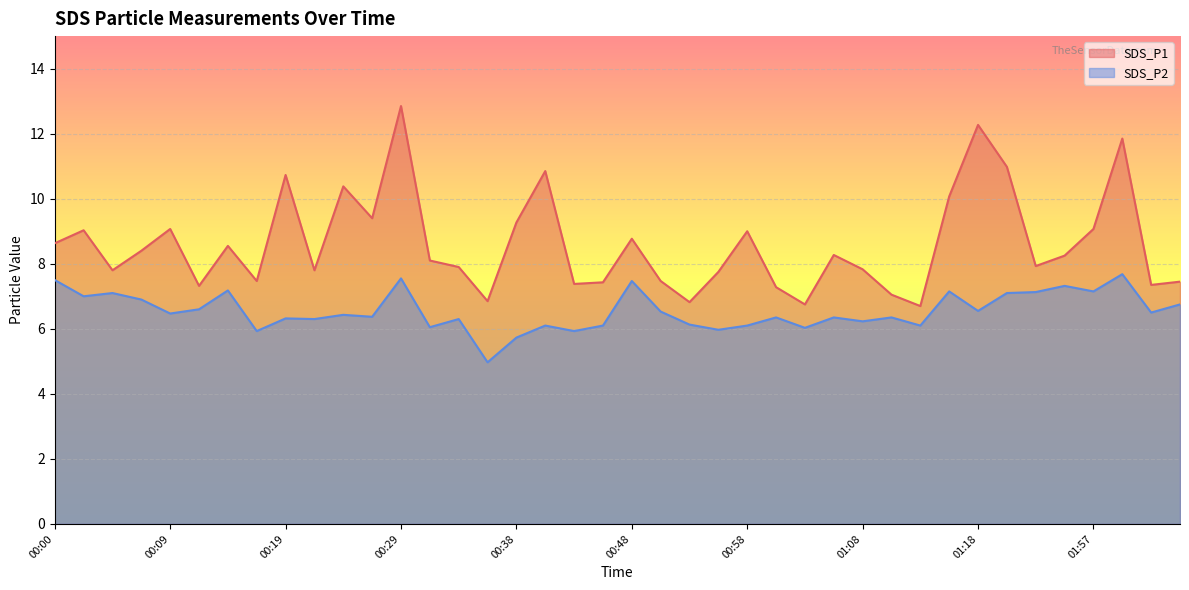

Does the chart display data point markers on the line(s)?

No